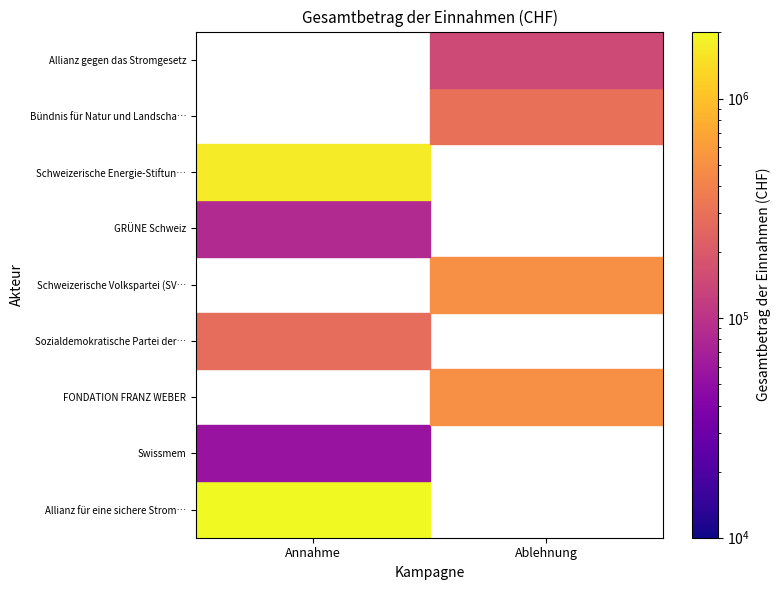

Which series changed the most between Annahme der Abstimmungsvorlage and Ablehnung der Abstimmungsvorlage?

Allianz für eine sichere Stromversorgung